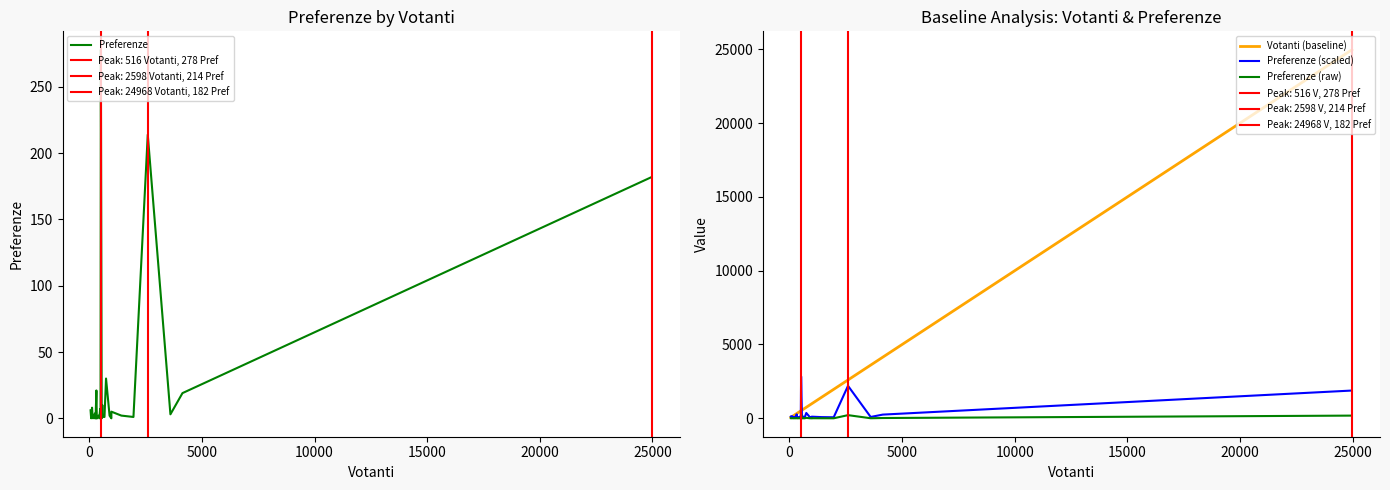

List the series in order of their peak value, highest first.

Votanti (baseline), Preferenze (scaled), Preferenze, Preferenze (raw)